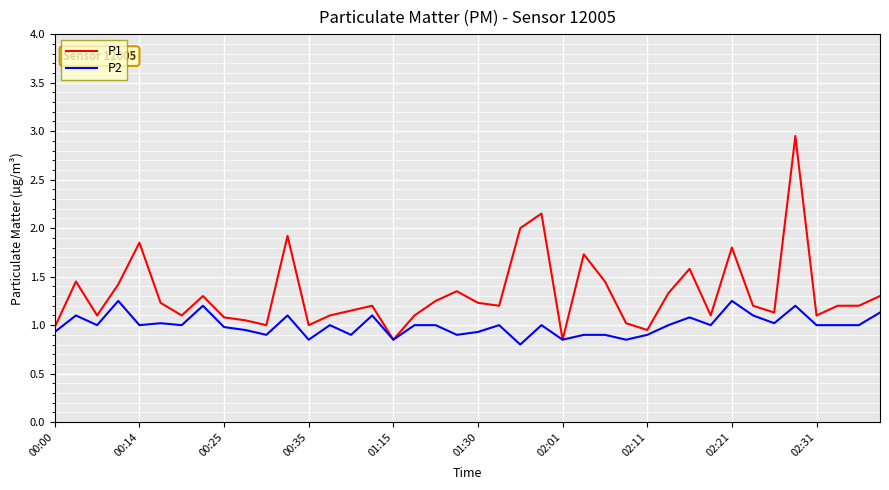

What are all the series names shown in the legend?

P1, P2